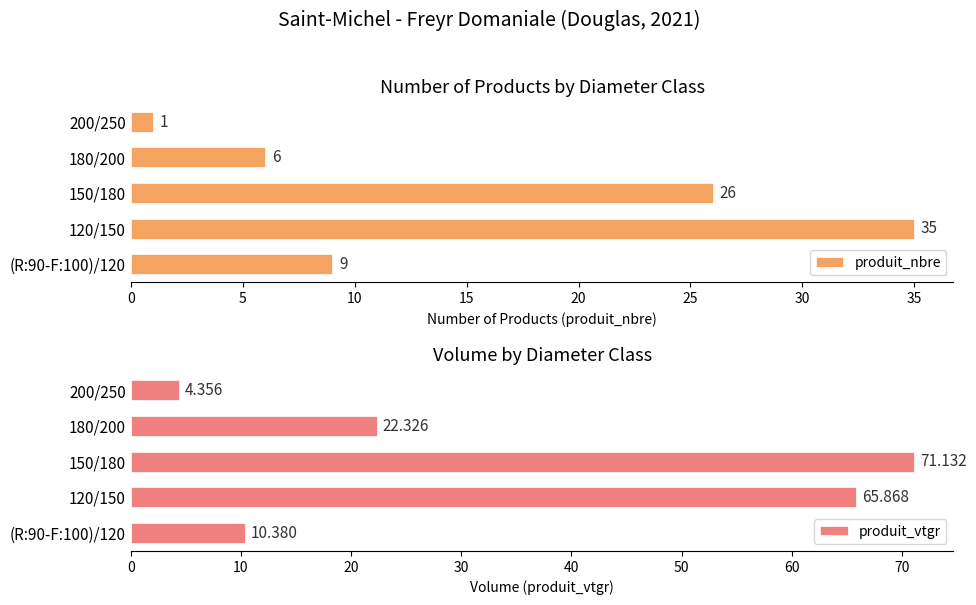

List the series in order of their peak value, lowest first.

produit_nbre, produit_vtgr